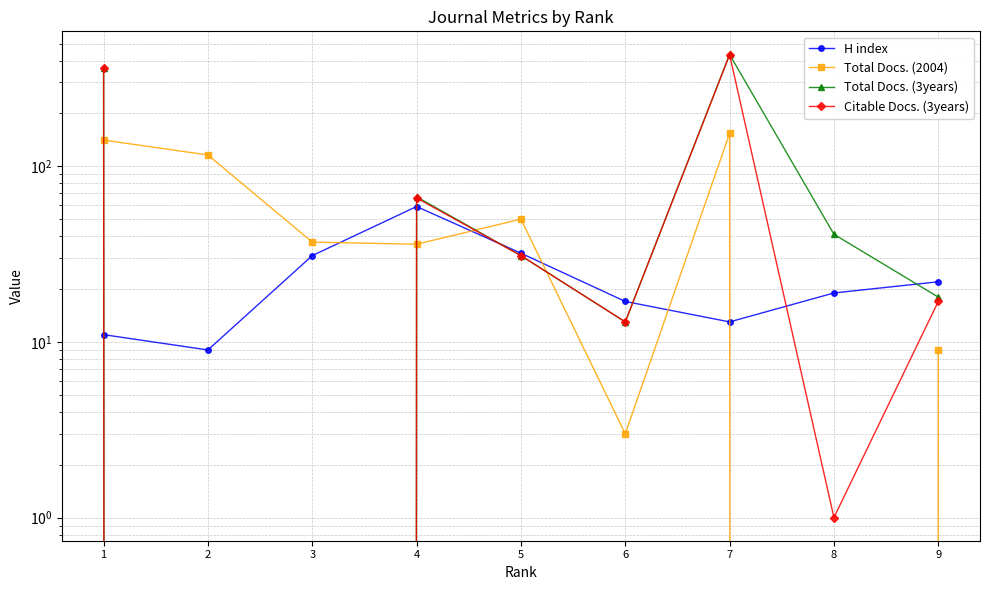

Reading left to right, extract all data points from this chart.

H index: 11	9	31	59	32	17	13	19	22
Total Docs. (2004): 141	116	37	36	50	3	154	0	9
Total Docs. (3years): 365	0	0	67	31	13	433	41	18
Citable Docs. (3years): 364	0	0	66	31	13	431	1	17